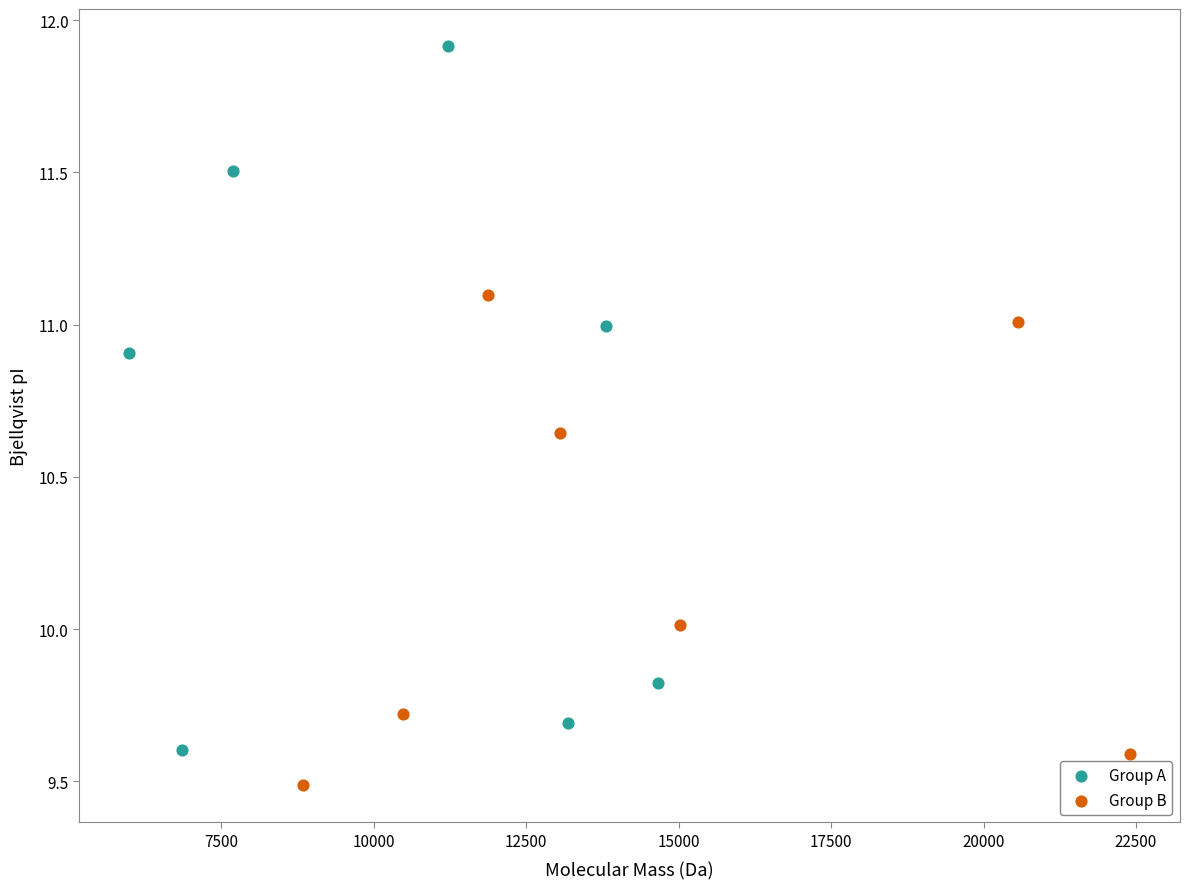

Which series reaches the minimum Y coordinate?

Group B